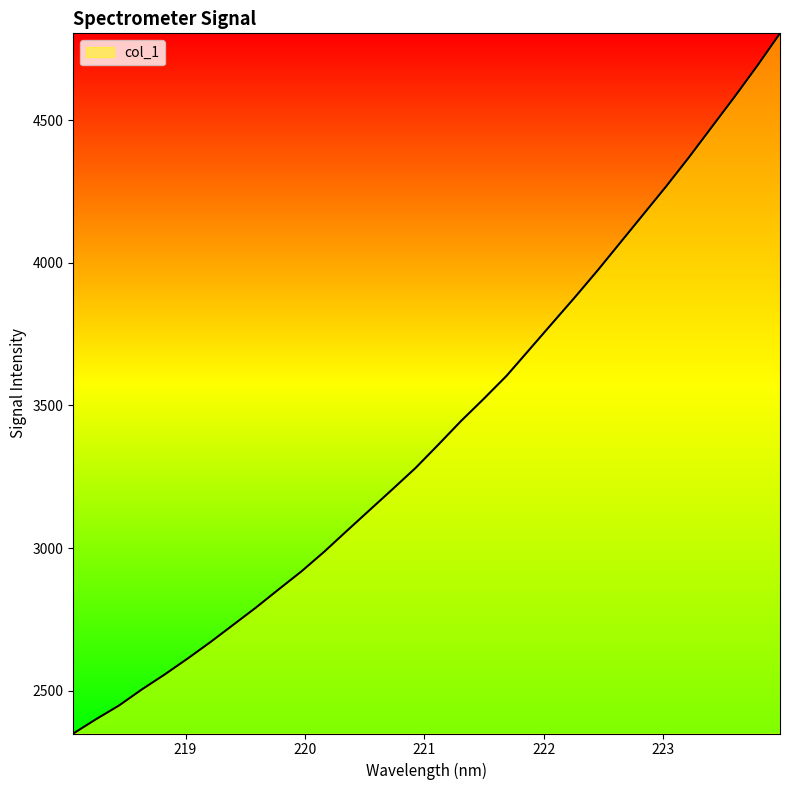

What is the greatest value displayed?

4804.4